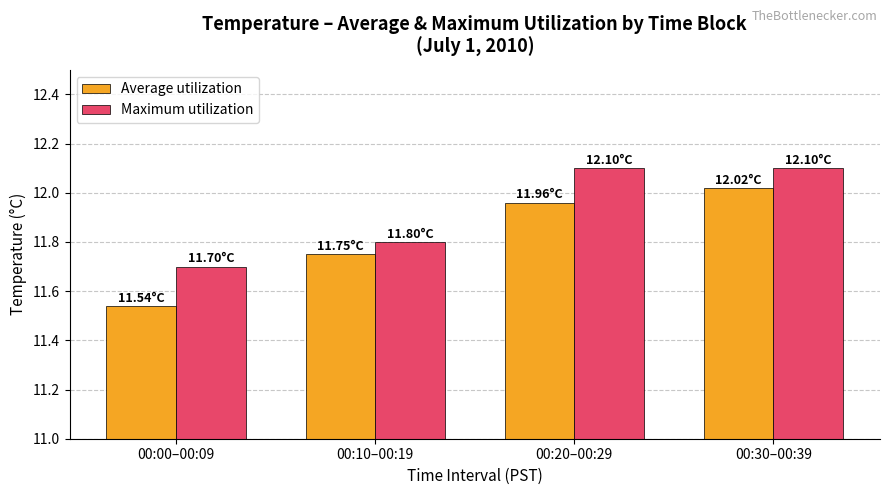

List the series in order of their peak value, highest first.

Maximum utilization, Average utilization